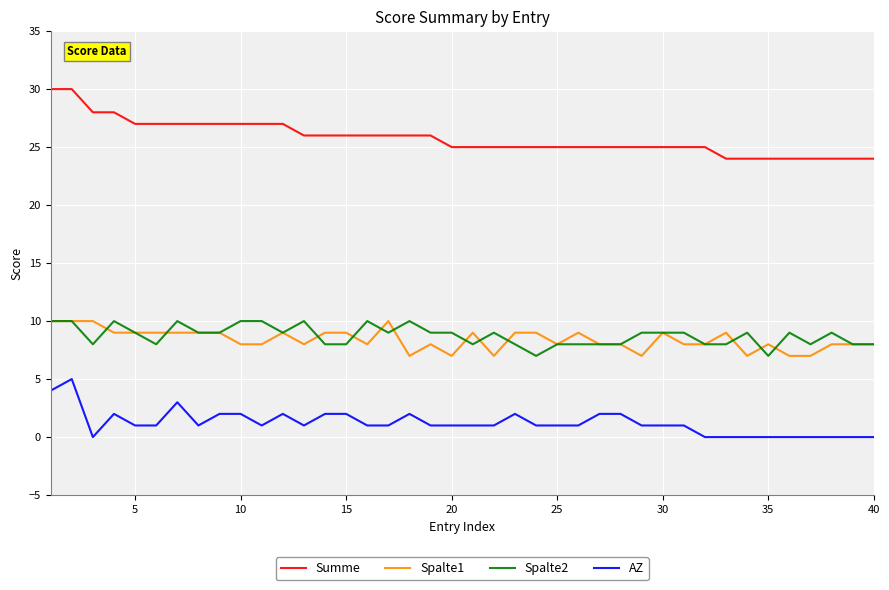

Which series has the largest range (max minus min)?

Summe